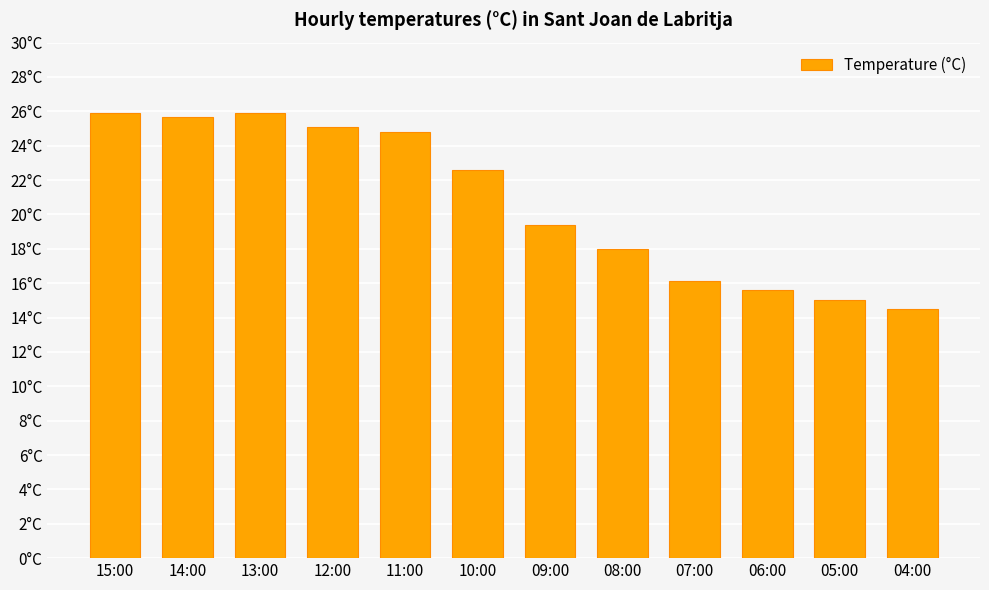

Are the bars horizontal?

No